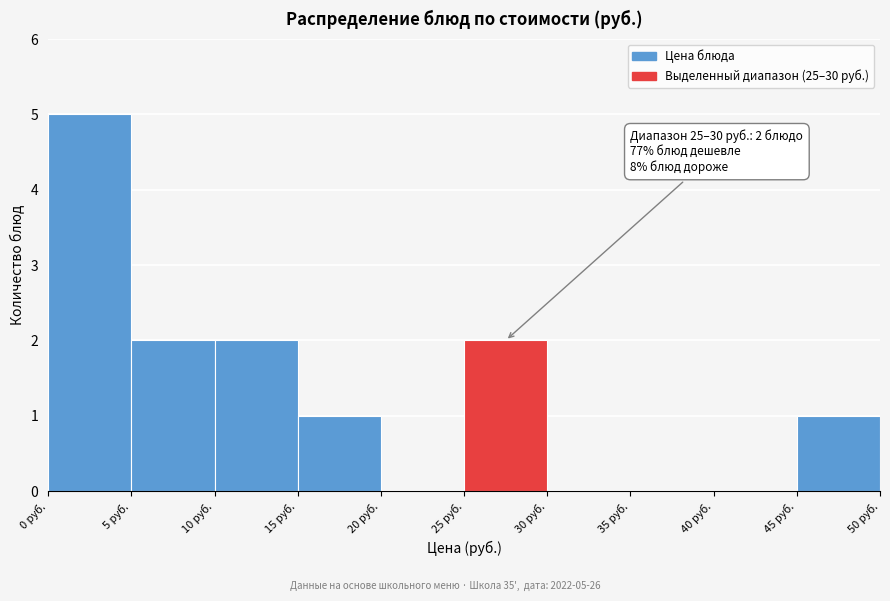

Over which range of the x-axis is the bar tallest?

0 to 5